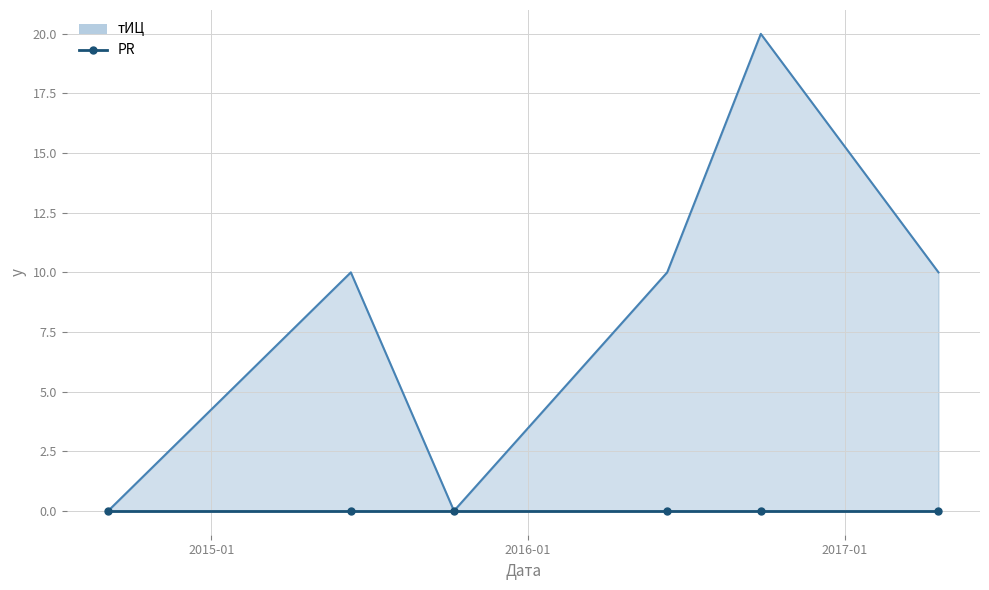

Count the тИЦ_line values in the range 0 to 10.

5